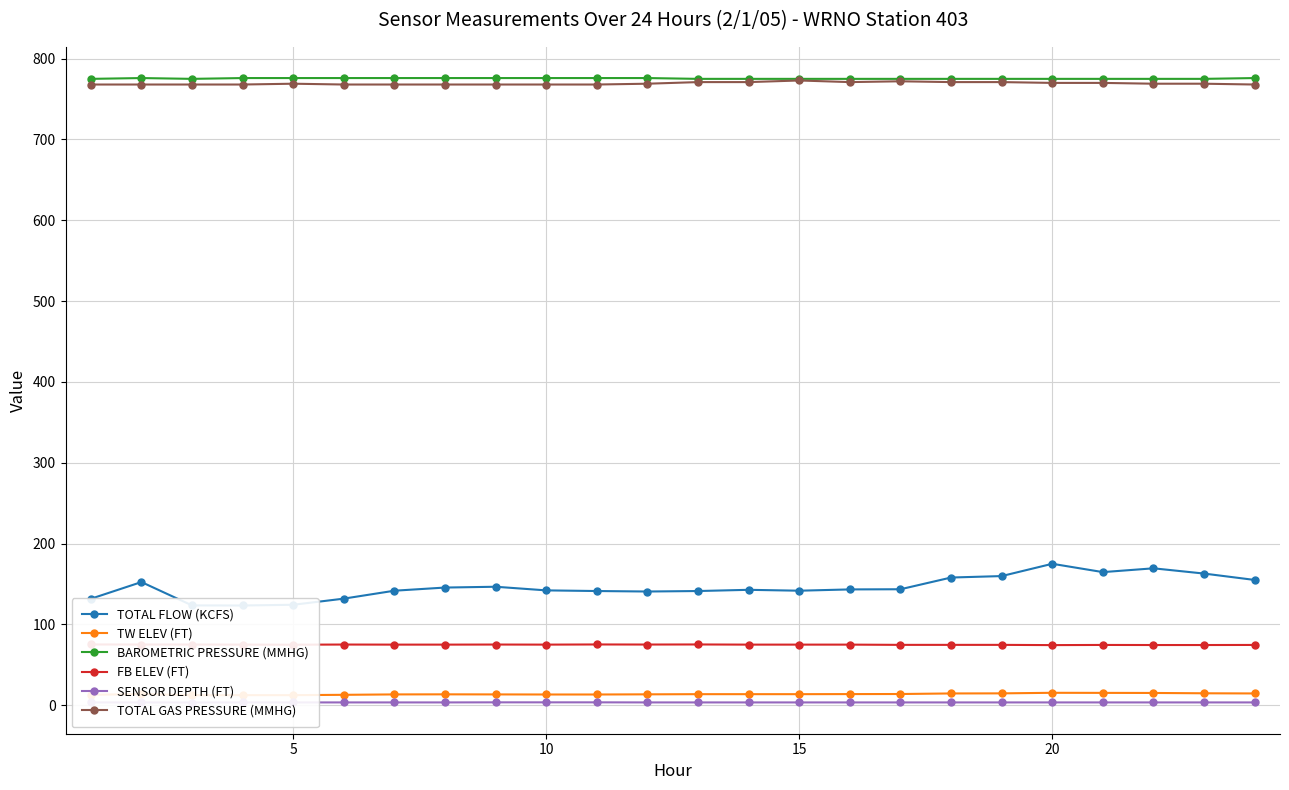

What is the lowest value of the BAROMETRIC PRESSURE (MMHG) series?

775